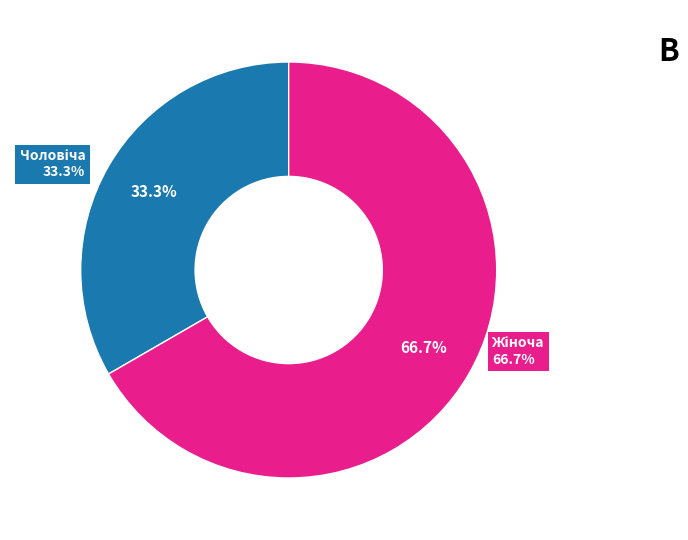

Which slice is the largest?

Жіноча